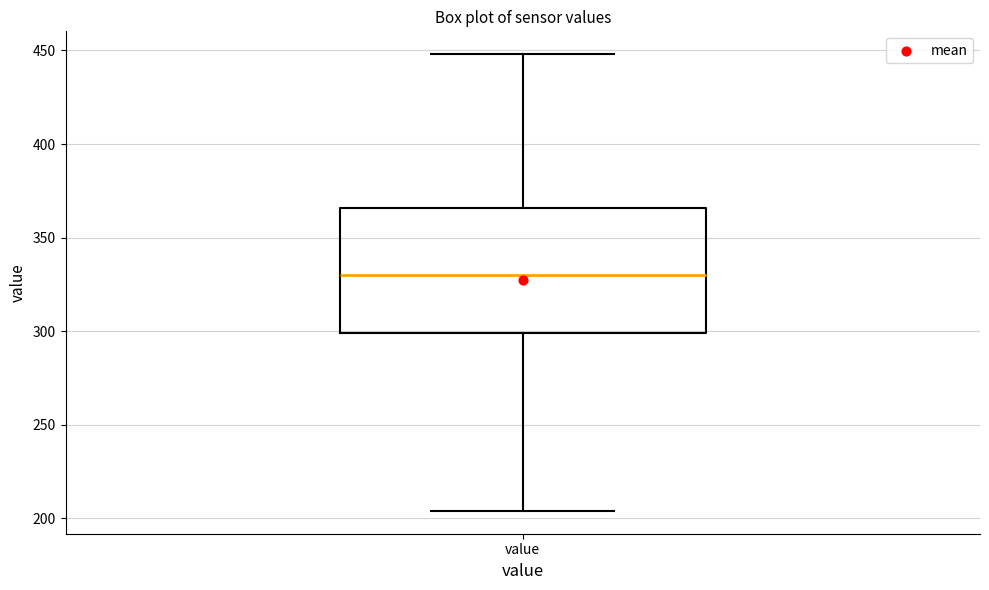

Read this box plot against the y-axis: the position of the median line, the range covered by the box, and the ends of both whiskers. The values are not printed on the chart, so give them approximately, as read against the axis.

median 330, box 300 to 365, whiskers 205 to 450